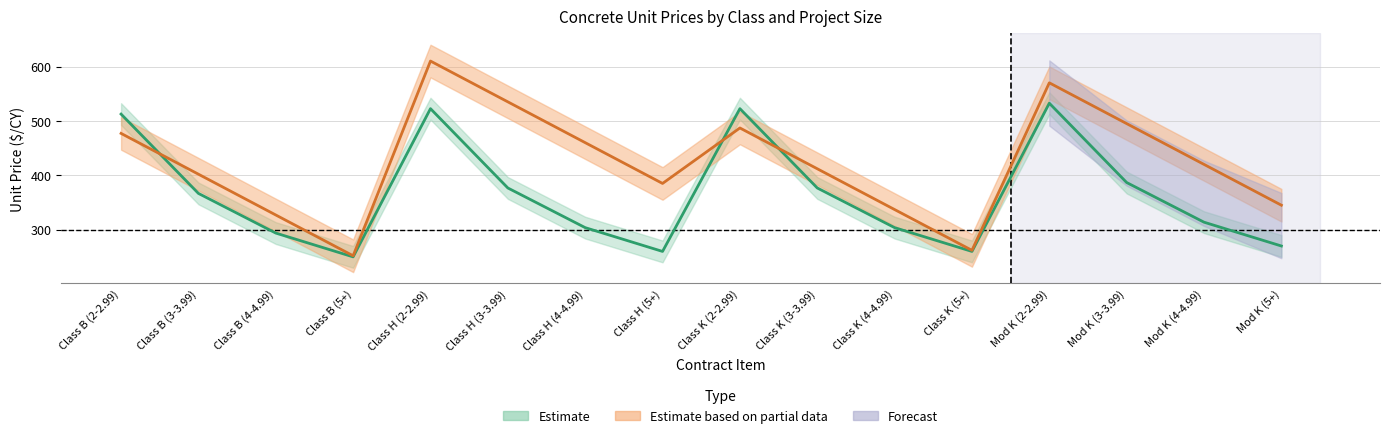

Is this an area chart (filled region under the line)?

No